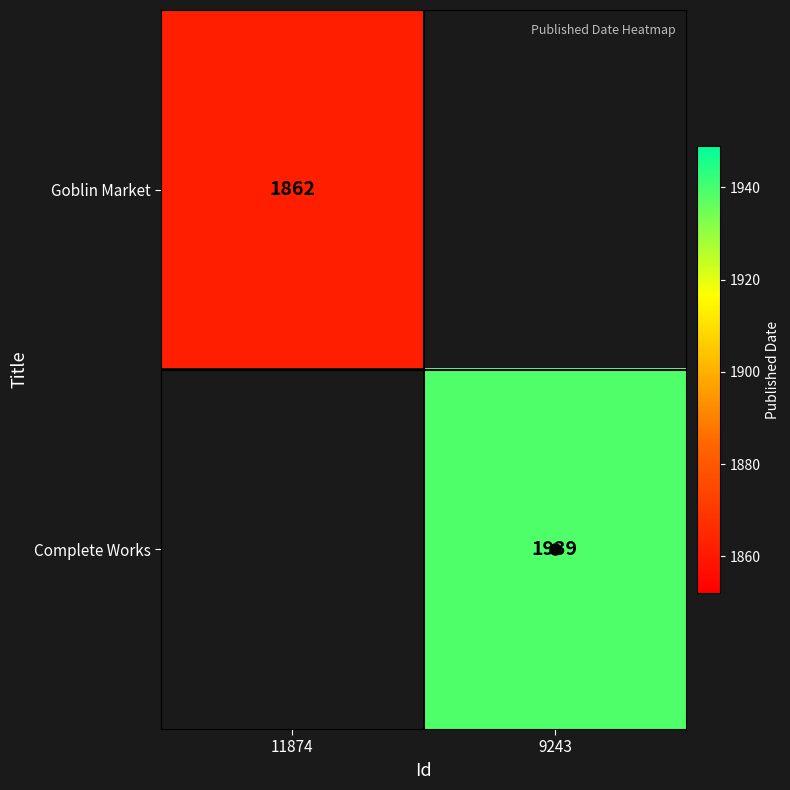

How many distinct data groups are displayed?

2